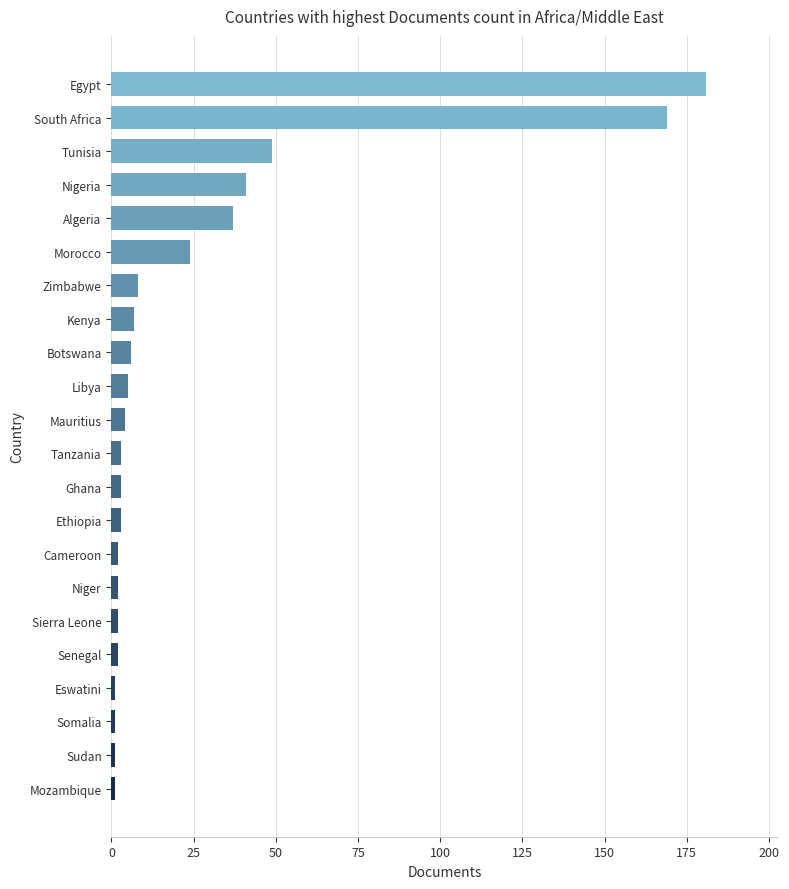

Approximately how many times larger is the value at Morocco compared to Algeria?

0.6